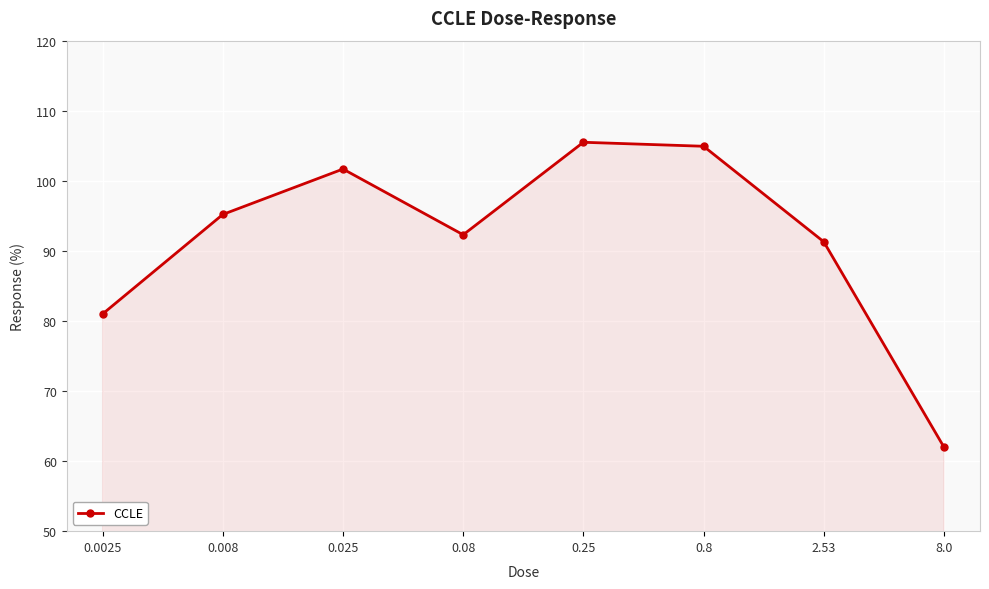

Is it true that the value at 0.08 is 92.3?

True